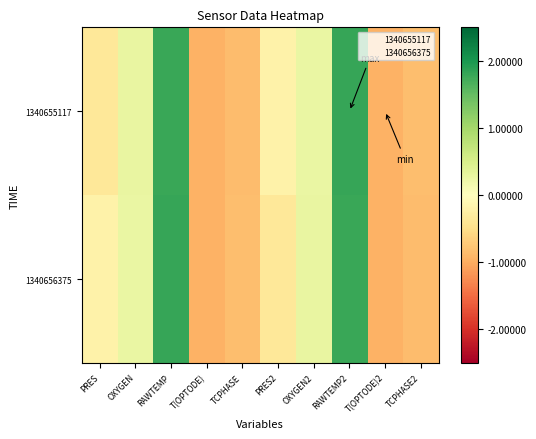

At RAWTEMP, list the series in order from smallest to largest.

1340655117, 1340656375